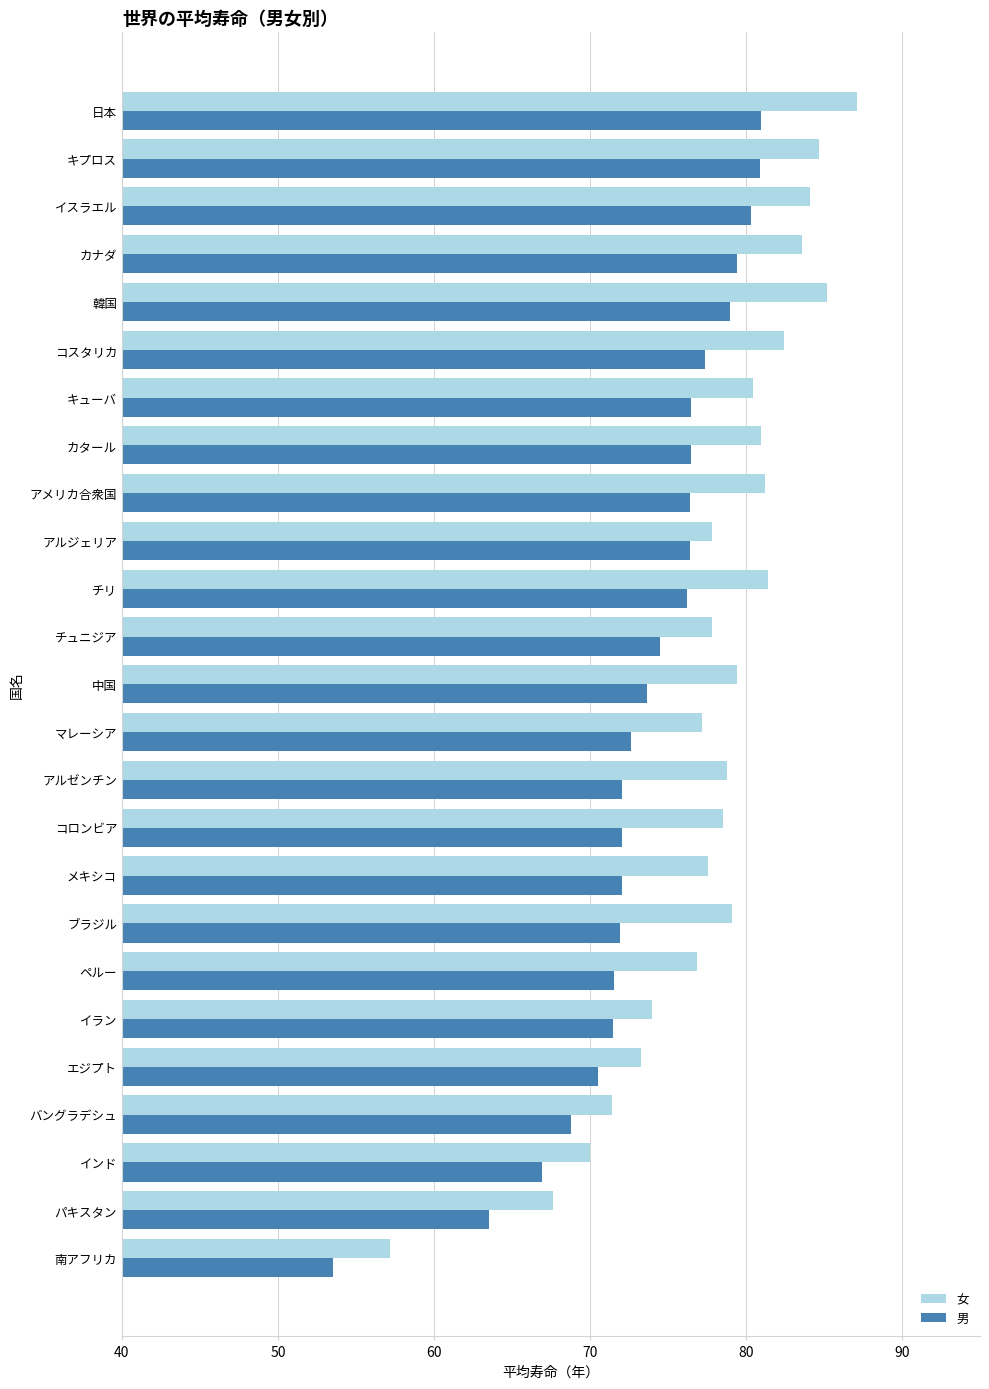

At which category does the chart reach its peak across all series?

日本